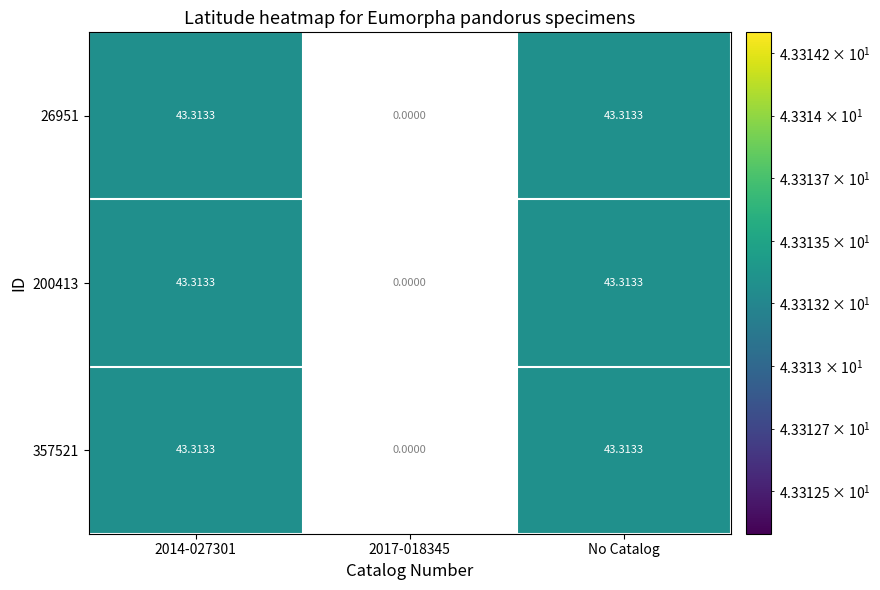

The value of 200413 at 2 is 43.3. True or false?

True